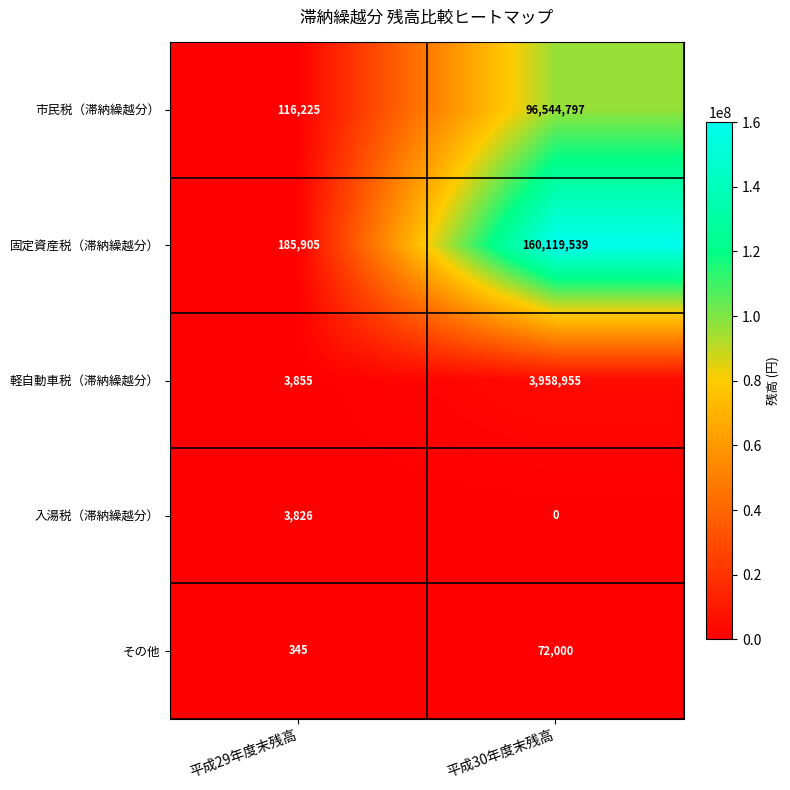

What is the highest value of the 入湯税（滞納繰越分） series?

3826